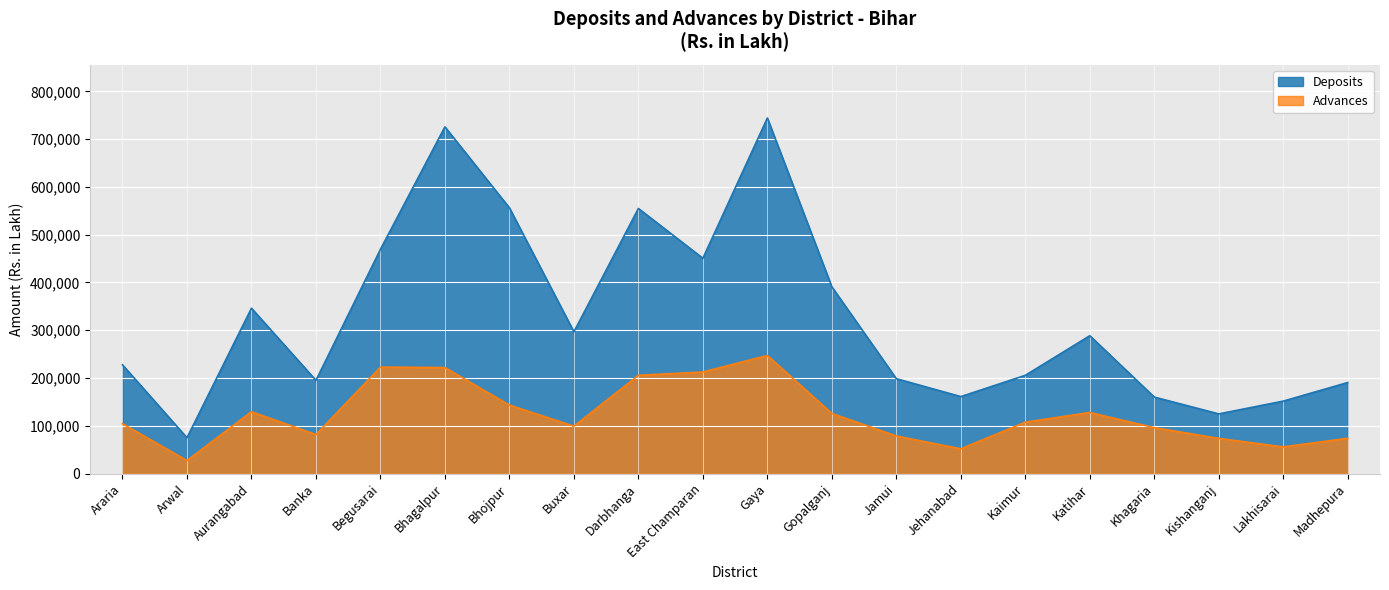

Reading right to left, list all the values displayed in this chart.

Deposits: 190690	151797	125027	160176	288632	205753	161235	198679	390934	744148	450645	554899	296782	556231	725670	469353	195231	346194	75115	227715
Advances: 73989	55912	73774	96210	127897	107629	51918	78779	125969	247191	212624	205812	99270	143432	221962	222837	81691	129592	27401	104529